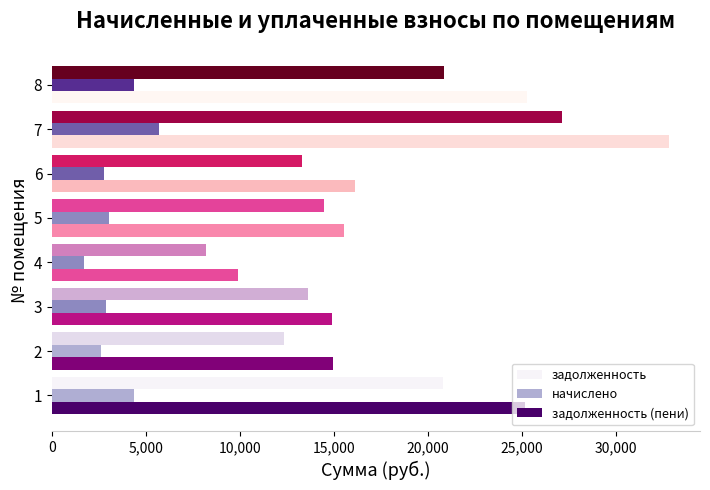

List the series in order of their peak value, highest first.

задолженность (пени), задолженность, начислено